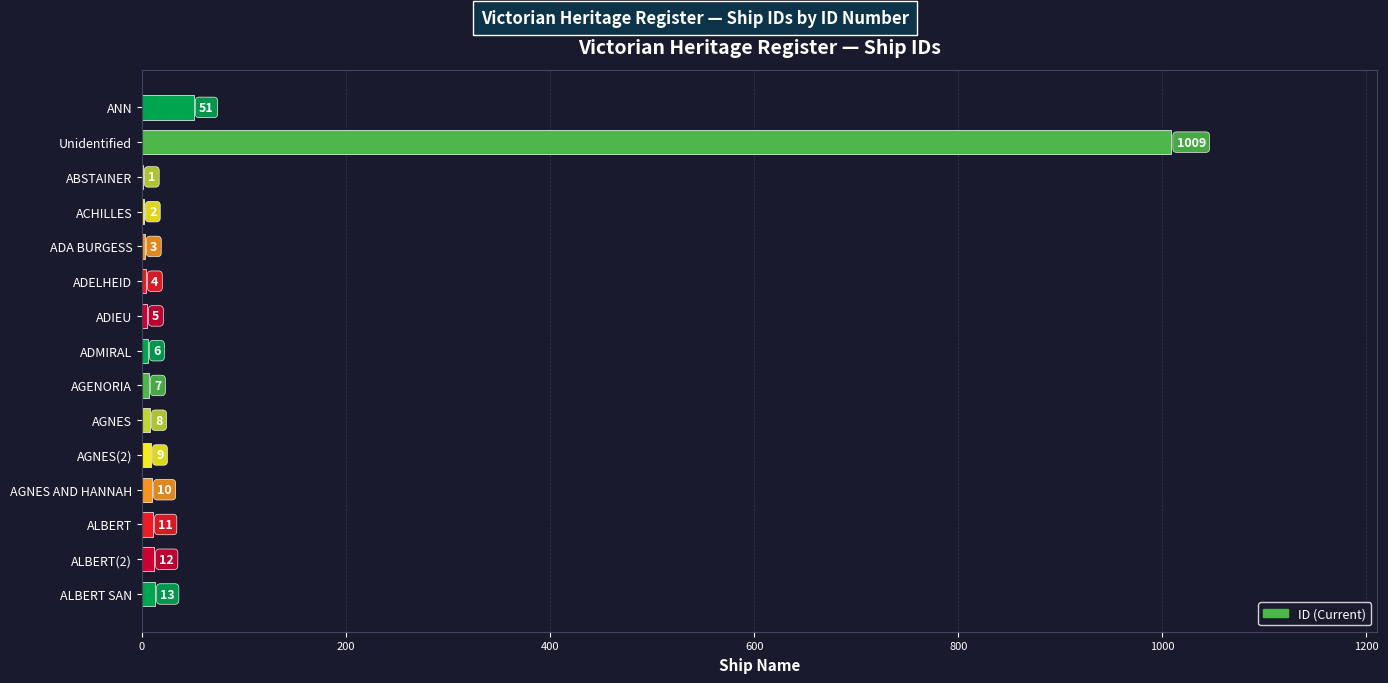

How many data points does each series have?

15